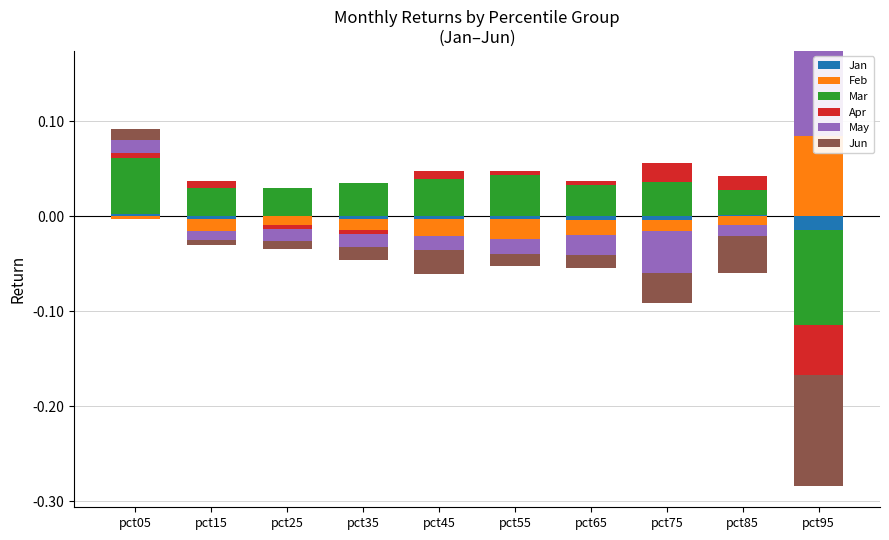

Reading right to left, what are all the values shown in this chart?

Jan: pct95=0.0	pct85=0.0	pct75=0.0	pct65=0.0	pct55=0.0	pct45=0.0	pct35=0.0	pct25=0.0	pct15=0.0	pct05=0.0
Feb: pct95=0.1	pct85=0.0	pct75=0.0	pct65=0.0	pct55=0.0	pct45=0.0	pct35=0.0	pct25=0.0	pct15=0.0	pct05=0.0
Mar: pct95=0.0	pct85=0.0	pct75=0.0	pct65=0.0	pct55=0.0	pct45=0.0	pct35=0.0	pct25=0.0	pct15=0.0	pct05=0.1
Apr: pct95=0.0	pct85=0.0	pct75=0.0	pct65=0.0	pct55=0.0	pct45=0.0	pct35=0.0	pct25=0.0	pct15=0.0	pct05=0.0
May: pct95=0.1	pct85=0.0	pct75=0.0	pct65=0.0	pct55=0.0	pct45=0.0	pct35=0.0	pct25=0.0	pct15=0.0	pct05=0.0
Jun: pct95=0.0	pct85=0.0	pct75=0.0	pct65=0.0	pct55=0.0	pct45=0.0	pct35=0.0	pct25=0.0	pct15=0.0	pct05=0.0